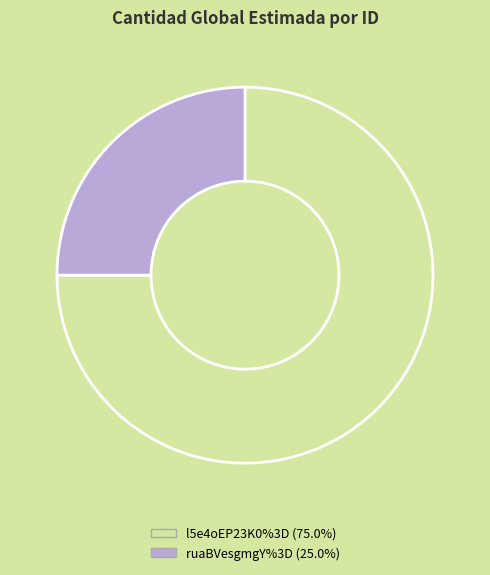

What is the majority slice?

l5e4oEP23K0%3D